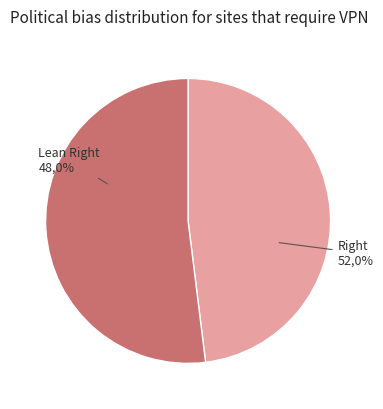

How many segments does this pie chart have?

2